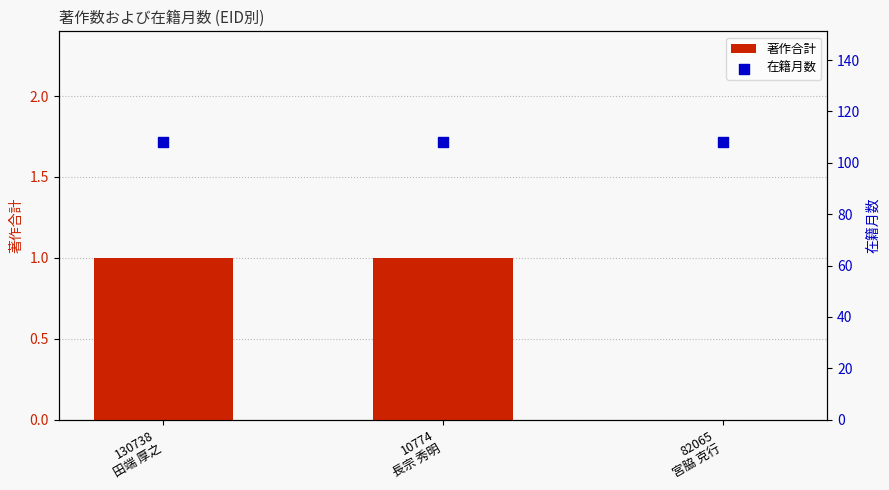

At which category is the sum across all series the highest?

130738
田端 厚之